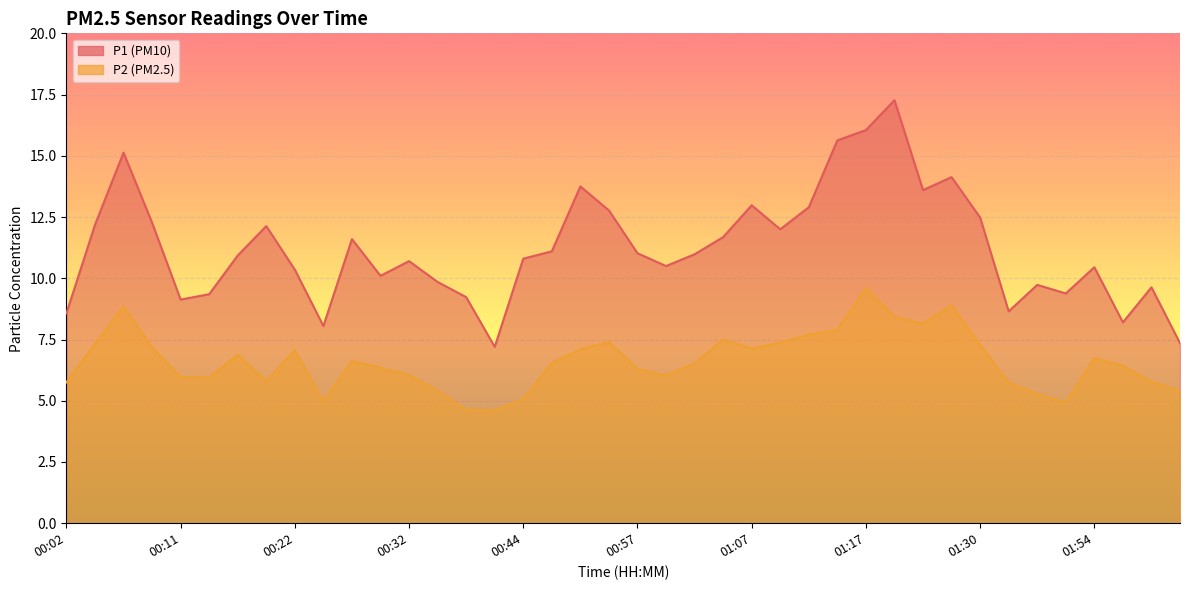

What is the difference between the maximum and second lowest values in the P1 series?

9.9